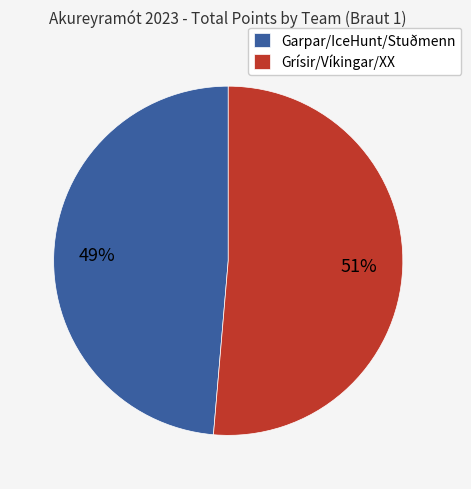

Combined, do Garpar/IceHunt/Stuðmenn and Grísir/Víkingar/XX account for over 50%?

Yes